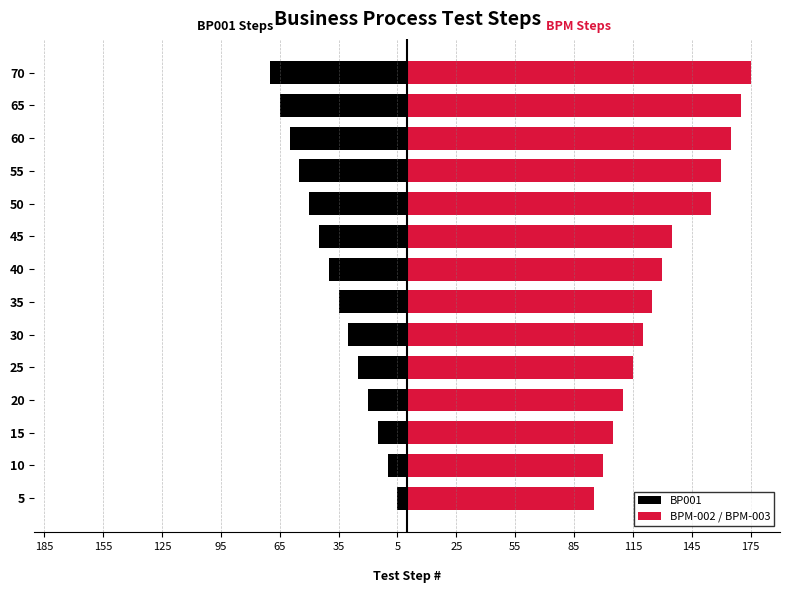

At how many categories does at least one series exceed 3?

14